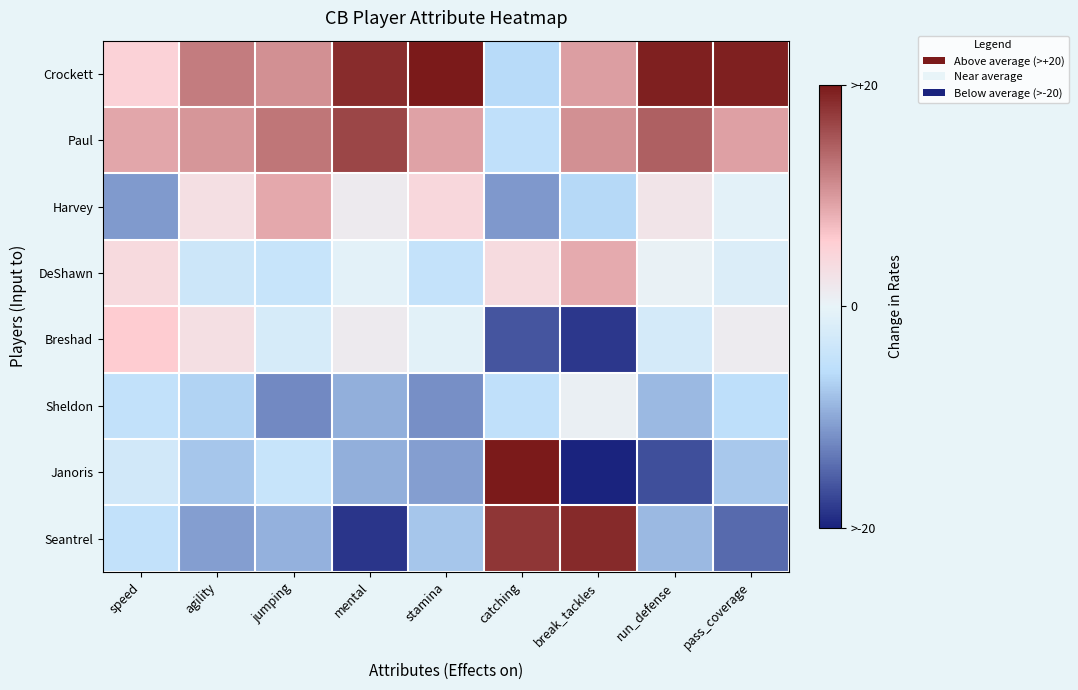

Count the number of categories in the chart.

9